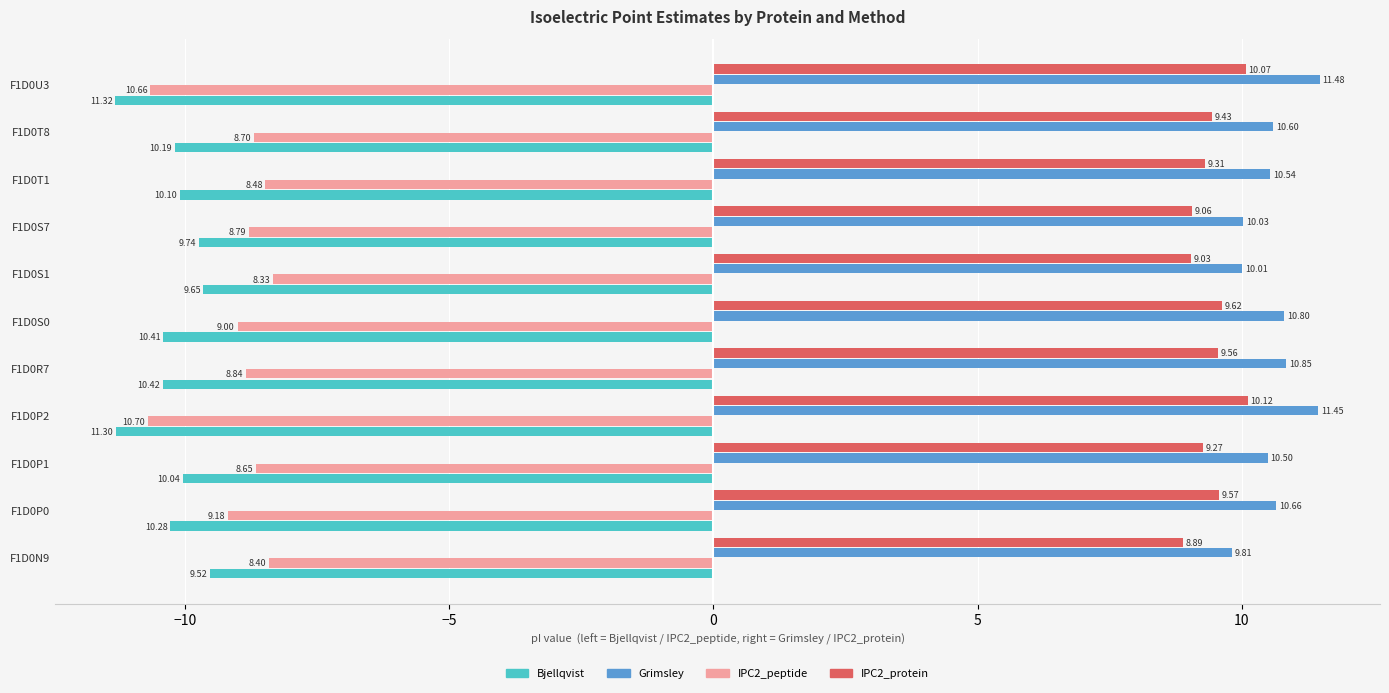

At which category is the sum across all series the highest?

F1D0T1